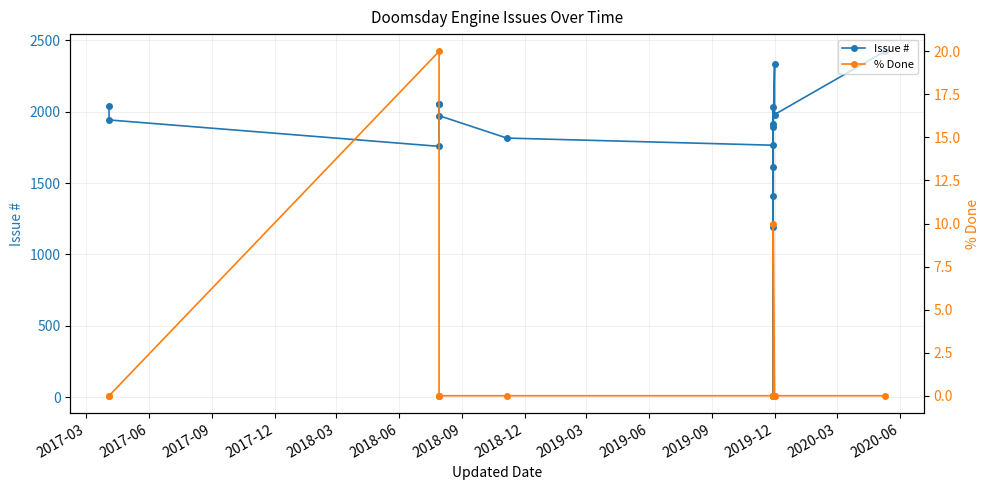

What are all the series names shown in the legend?

Issue #, % Done